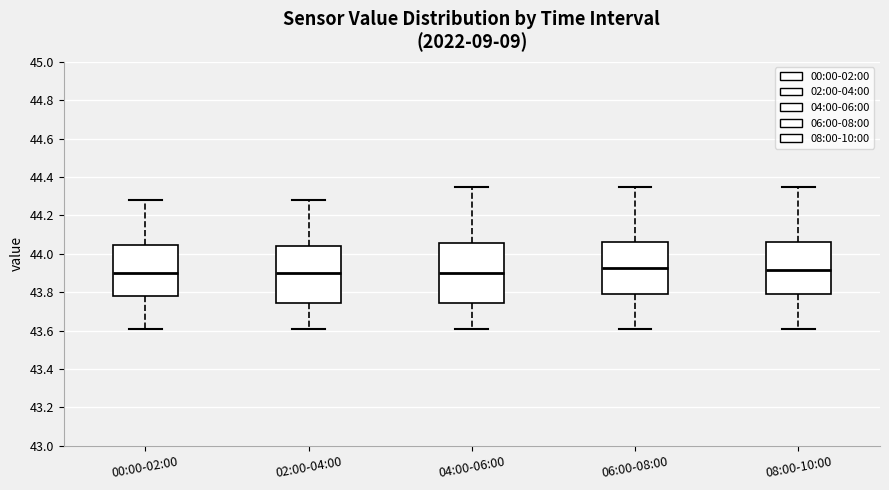

Reading left to right, transcribe this box plot: for each box, give where its median line is, the range the box spans, and where its two whiskers end, as read against the y-axis. The values are not printed on the chart, so give them approximately, as read against the axis.

00:00-02:00: median 43.90, box 43.78 to 44.04, whiskers 43.62 to 44.28
02:00-04:00: median 43.90, box 43.74 to 44.04, whiskers 43.62 to 44.28
04:00-06:00: median 43.90, box 43.74 to 44.06, whiskers 43.62 to 44.36
06:00-08:00: median 43.92, box 43.80 to 44.06, whiskers 43.62 to 44.36
08:00-10:00: median 43.92, box 43.80 to 44.06, whiskers 43.62 to 44.36